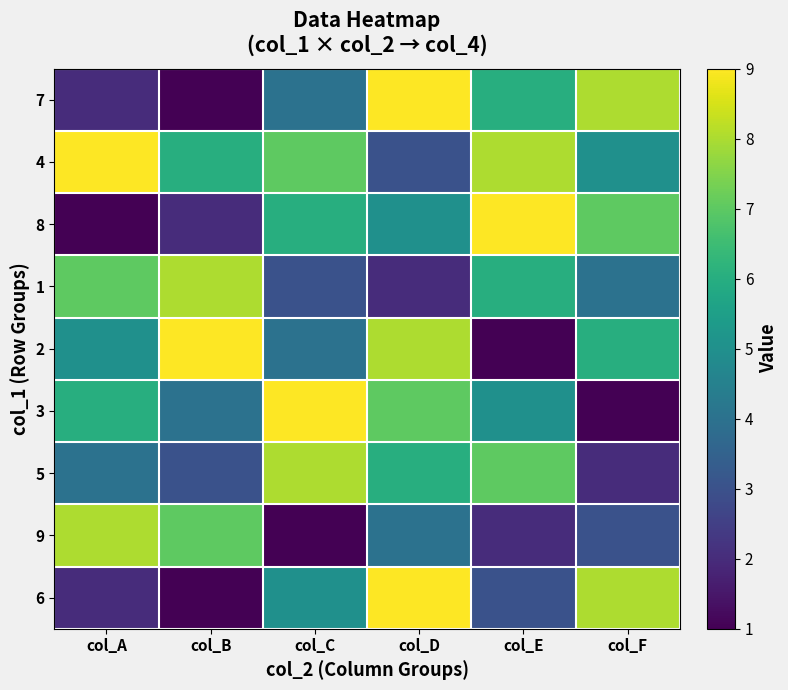

What is the difference between the highest and lowest values at col_F?

7